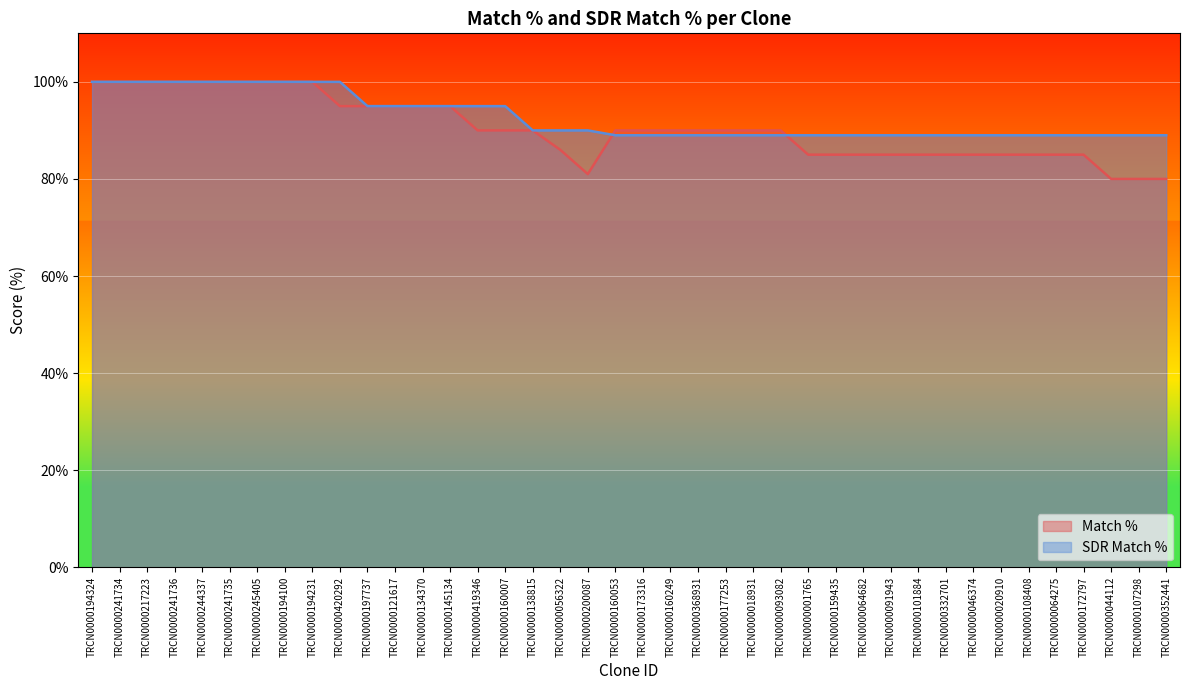

How many lines are shown in the chart?

2